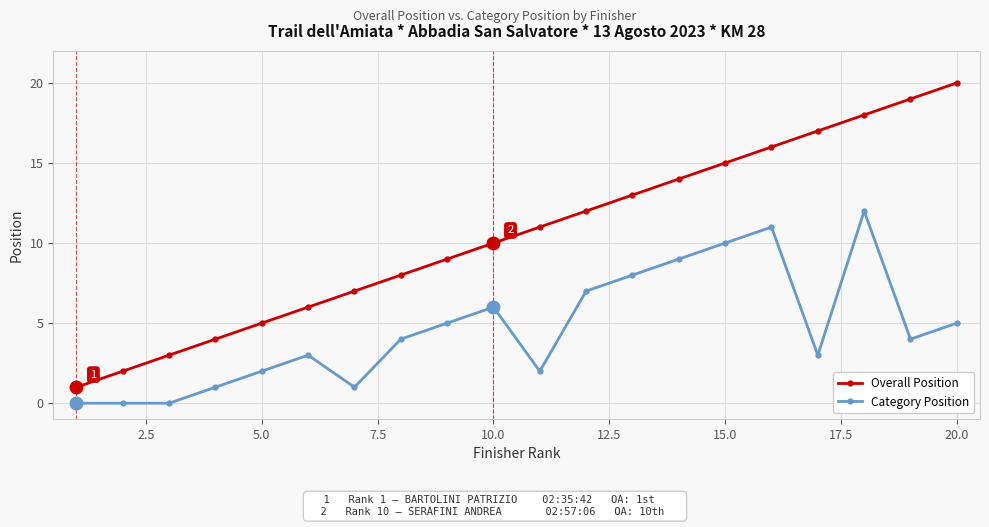

True or false: Overall Position and Category Position intersect in this chart.

False